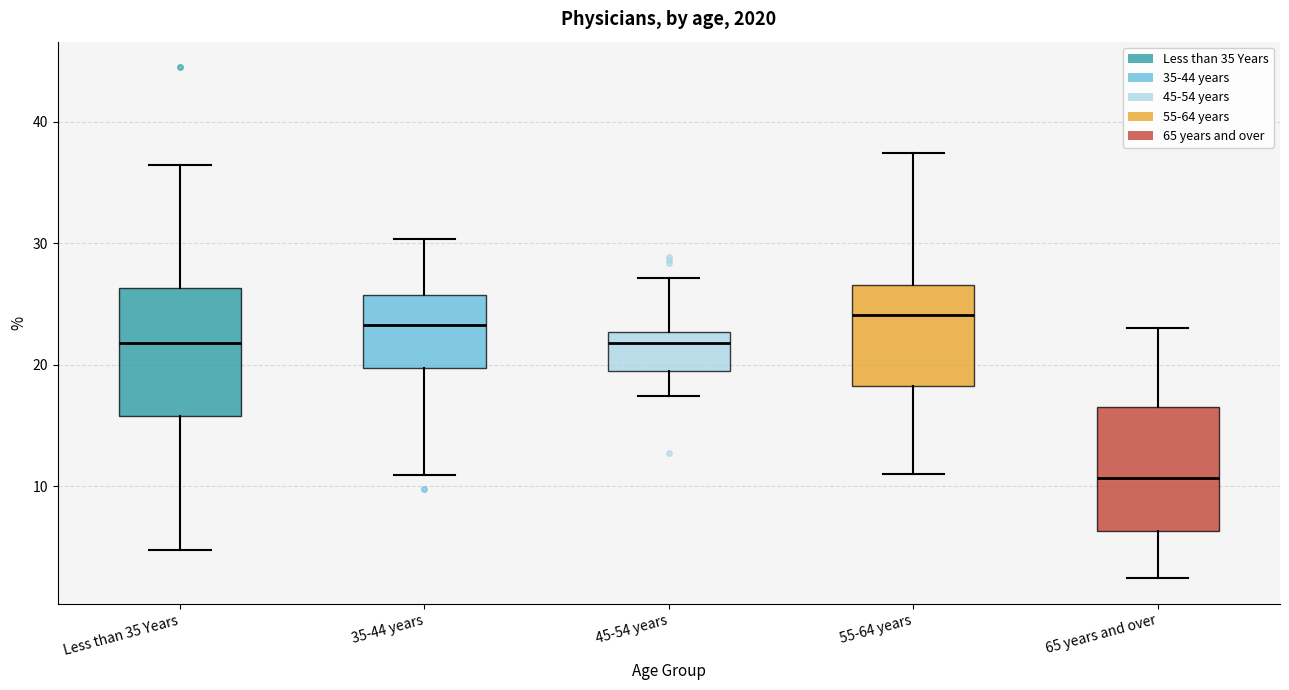

Where does the median line of the box for 55-64 years sit on the y-axis? The values are not printed on the chart, so give them approximately, as read against the axis.

24